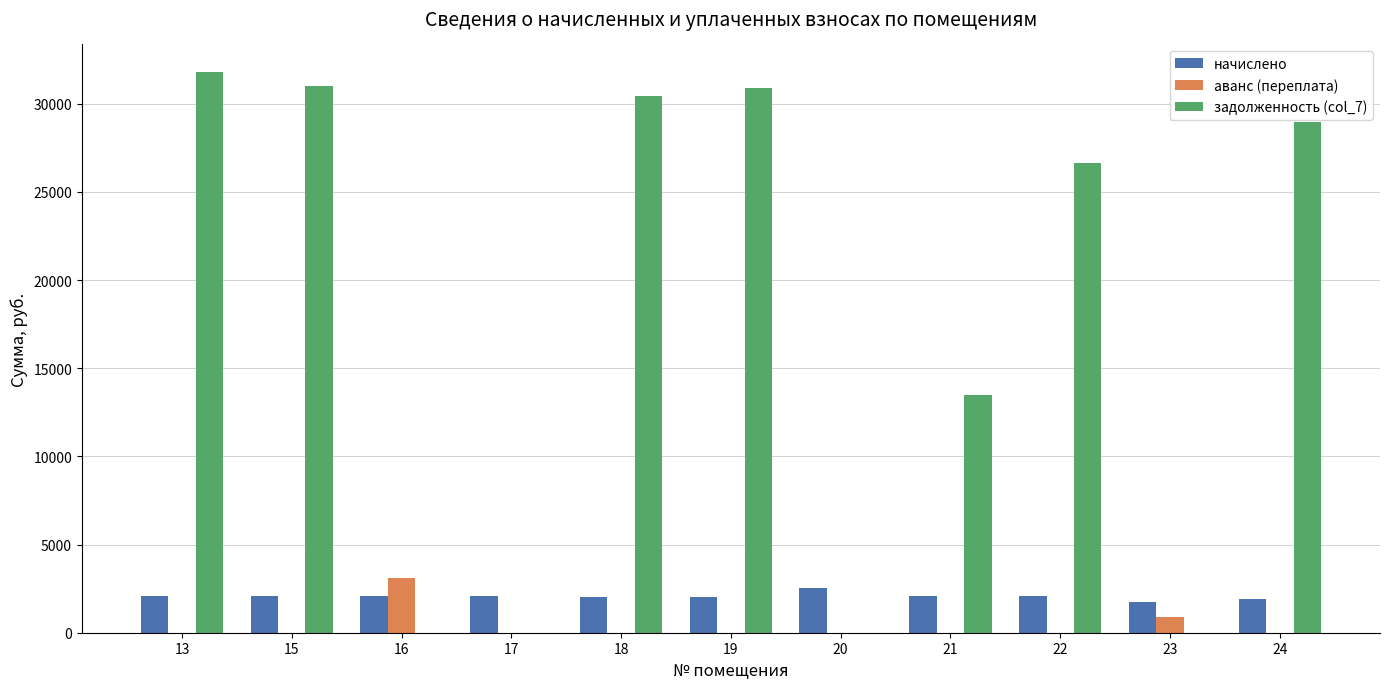

Between 13 and 23, which series saw the biggest shift?

задолженность (col_7)